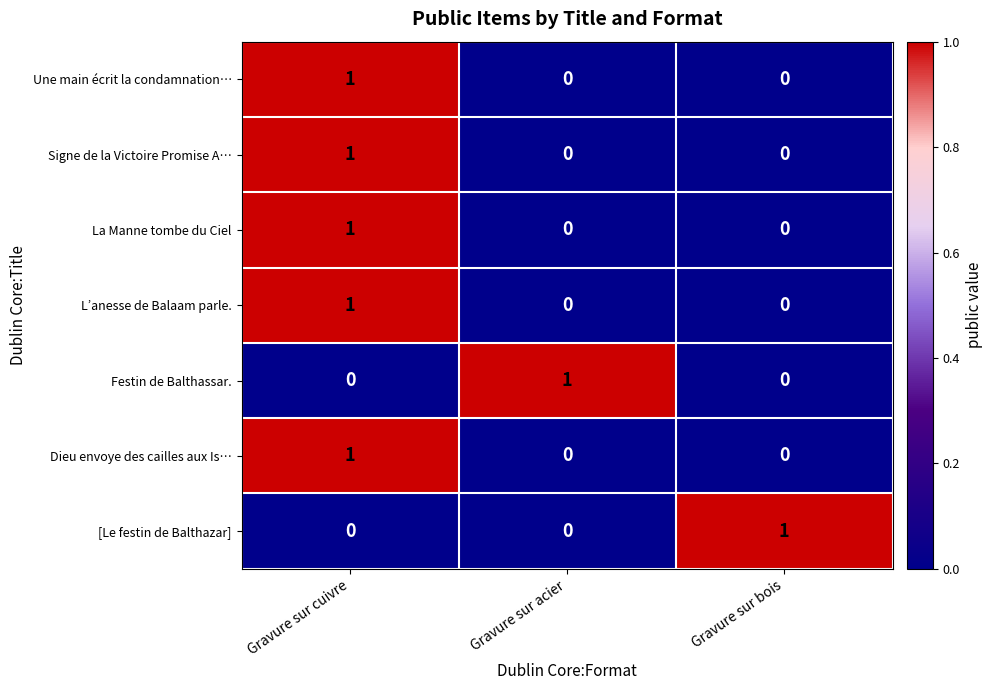

Count the Dieu envoye des cailles aux Is… values in the range 0 to 1.

3